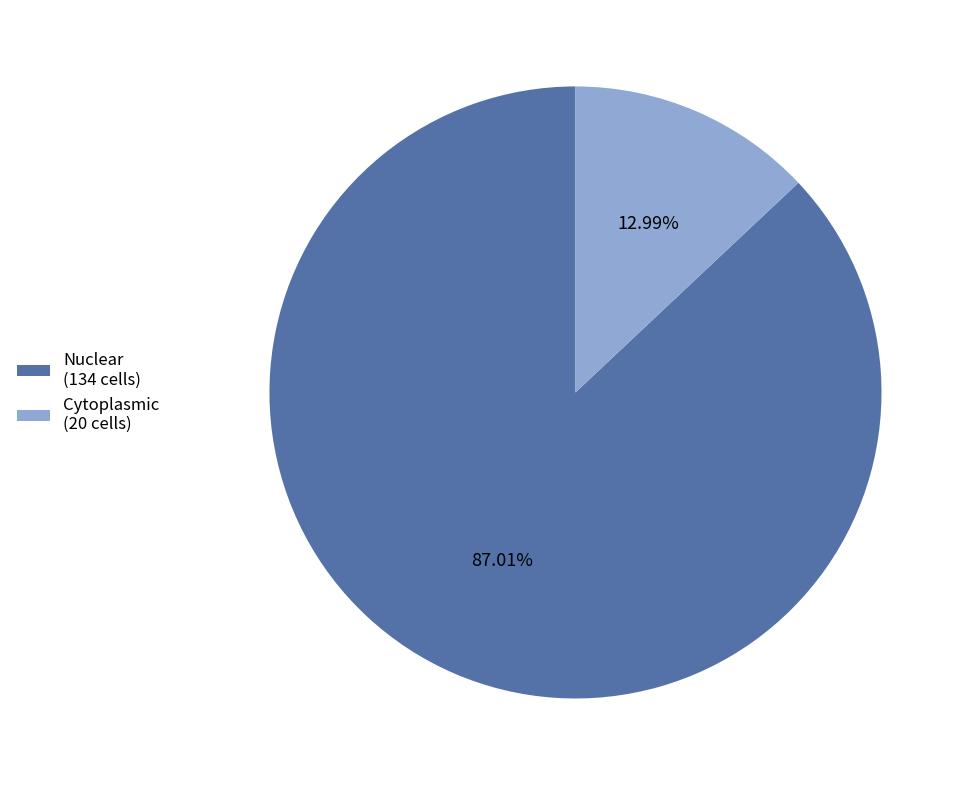

Rank the categories by value from highest to lowest.

Nuclear, Cytoplasmic